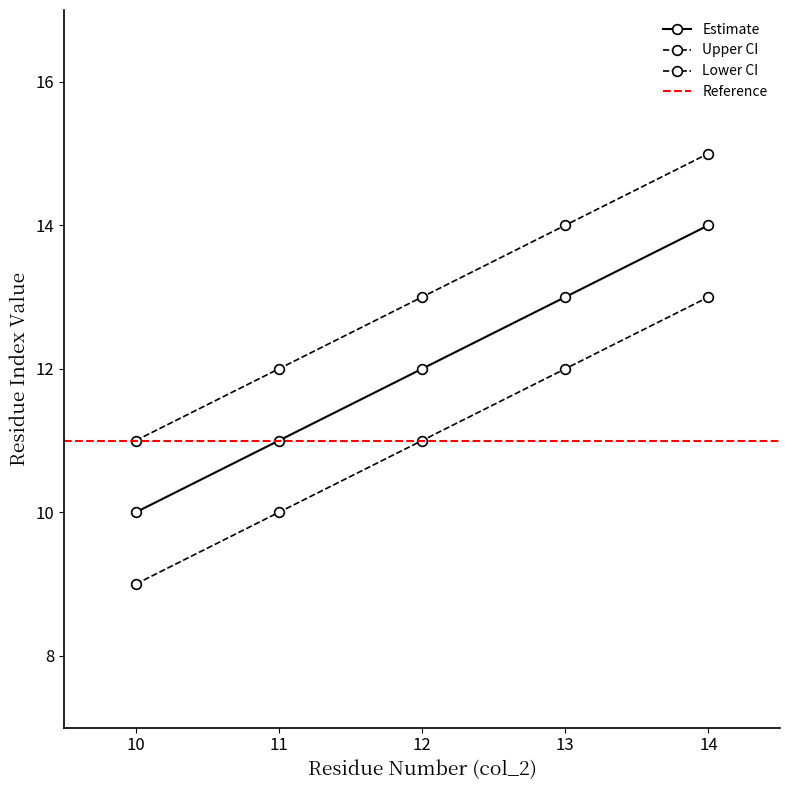

How many values in the Upper CI series are below 13?

2